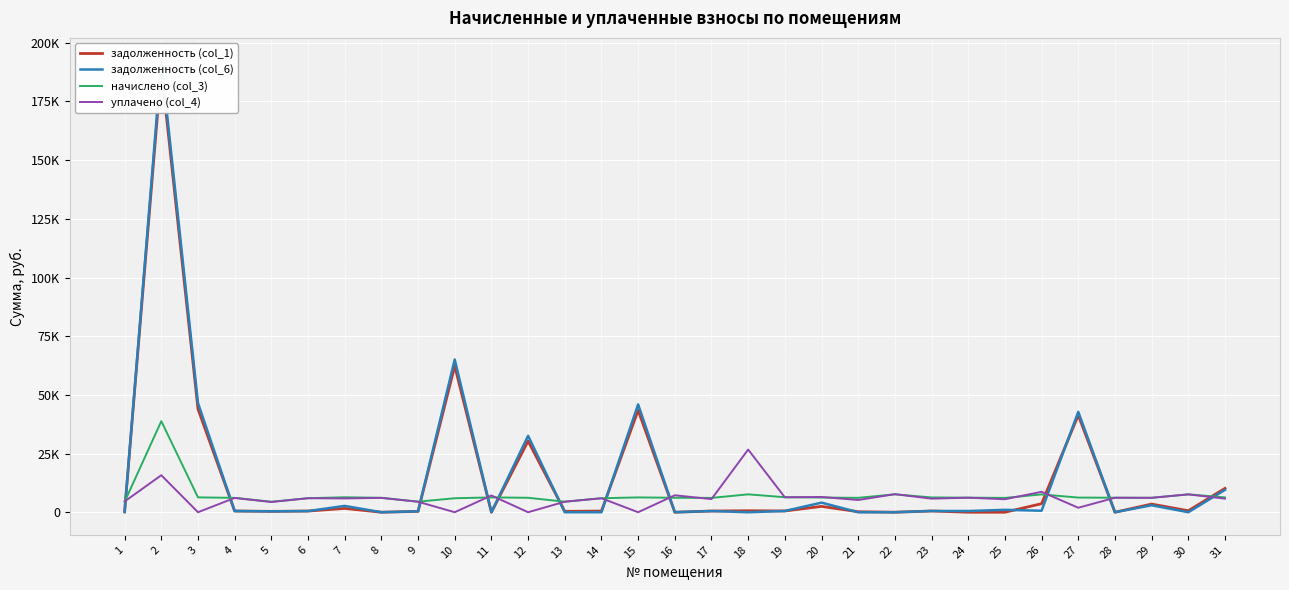

What is the difference between the уплачено (col_4) values at 17 and 10?

5591.3